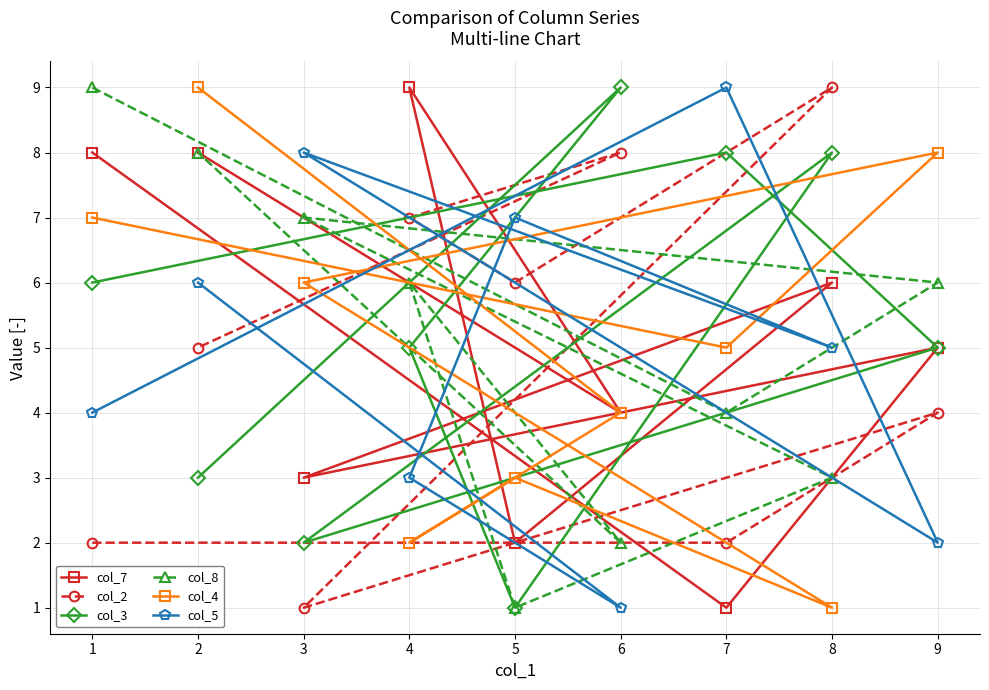

Which series changed the most between 1 and 7?

col_7